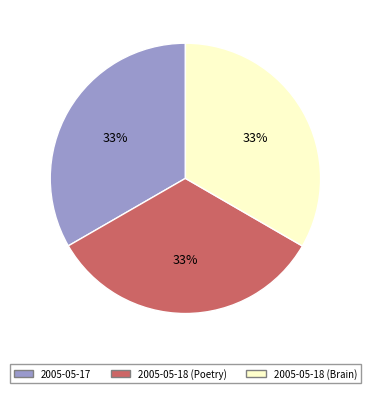

How many segments does this pie chart have?

3